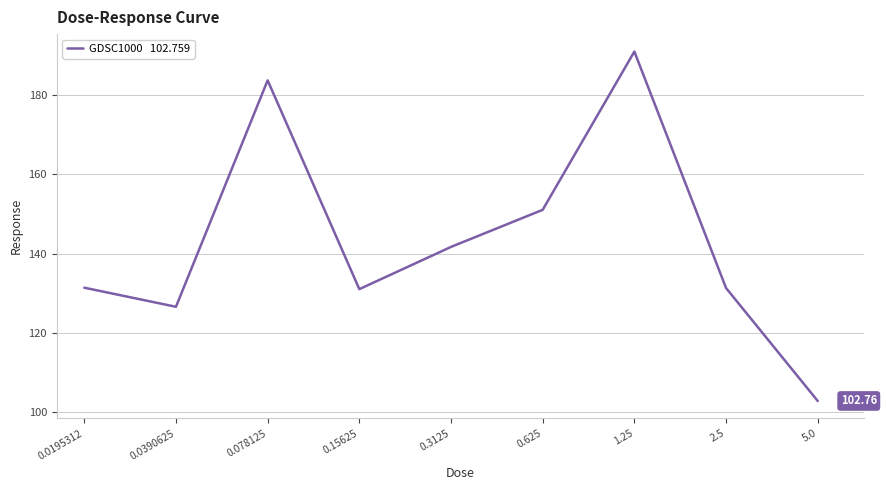

Which label corresponds to the largest value in the chart?

1.25